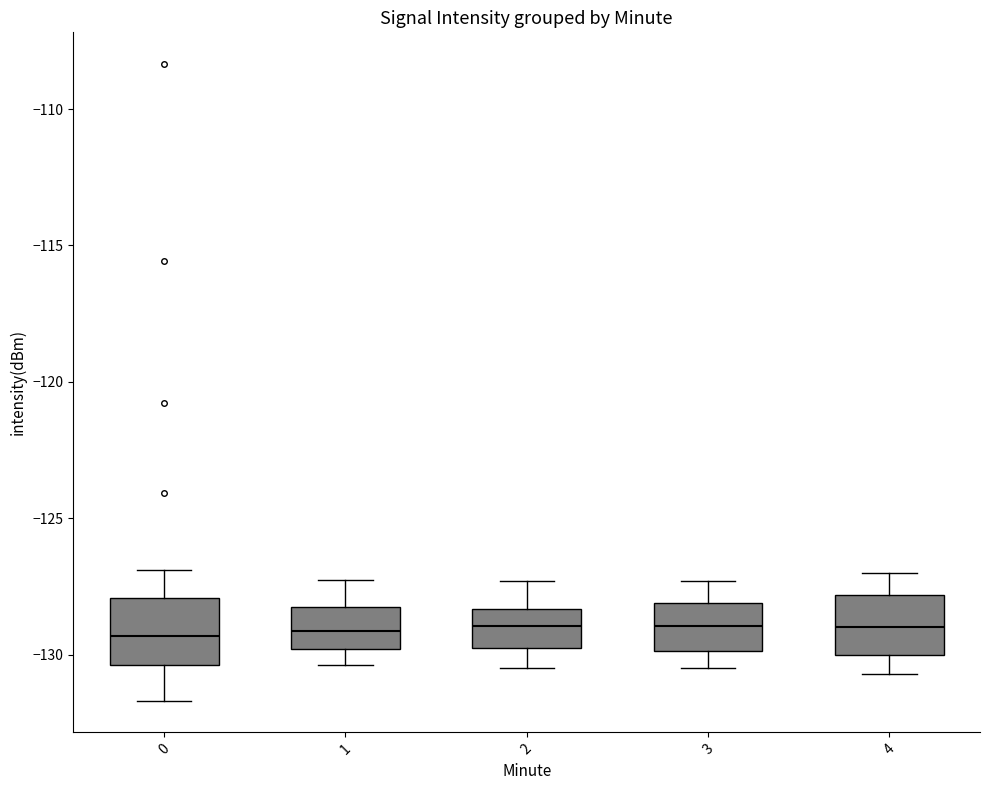

Reading left to right, transcribe this box plot: for each box, give where its median line is, the range the box spans, and where its two whiskers end, as read against the y-axis. The values are not printed on the chart, so give them approximately, as read against the axis.

0: median -129.5, box -130.5 to -128.0, whiskers -131.5 to -127.0
1: median -129.0, box -130.0 to -128.5, whiskers -130.5 to -127.5
2: median -129.0, box -130.0 to -128.5, whiskers -130.5 to -127.5
3: median -129.0, box -130.0 to -128.0, whiskers -130.5 to -127.5
4: median -129.0, box -130.0 to -128.0, whiskers -130.5 to -127.0